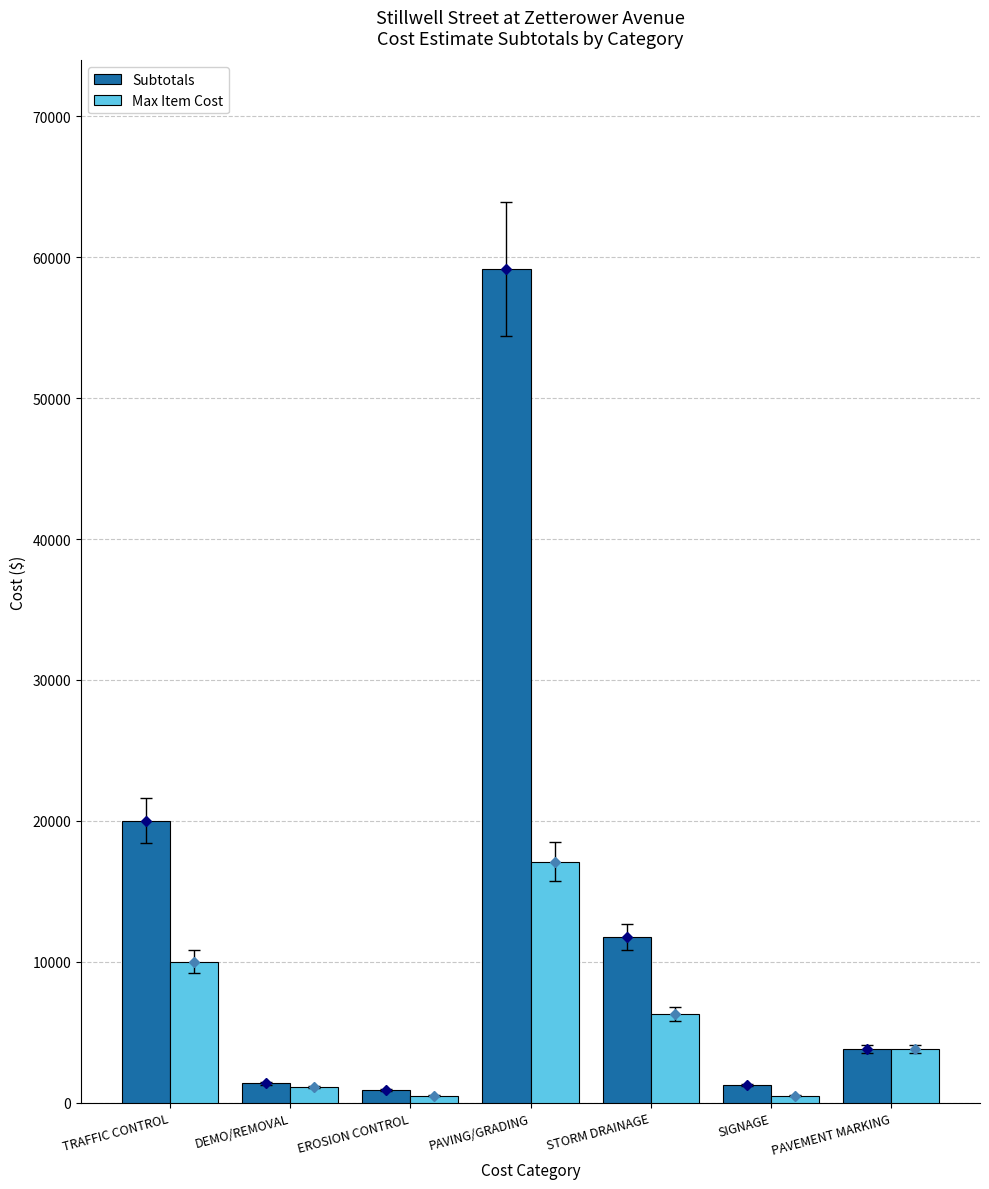

What is the highest value of the Subtotals series?

59177